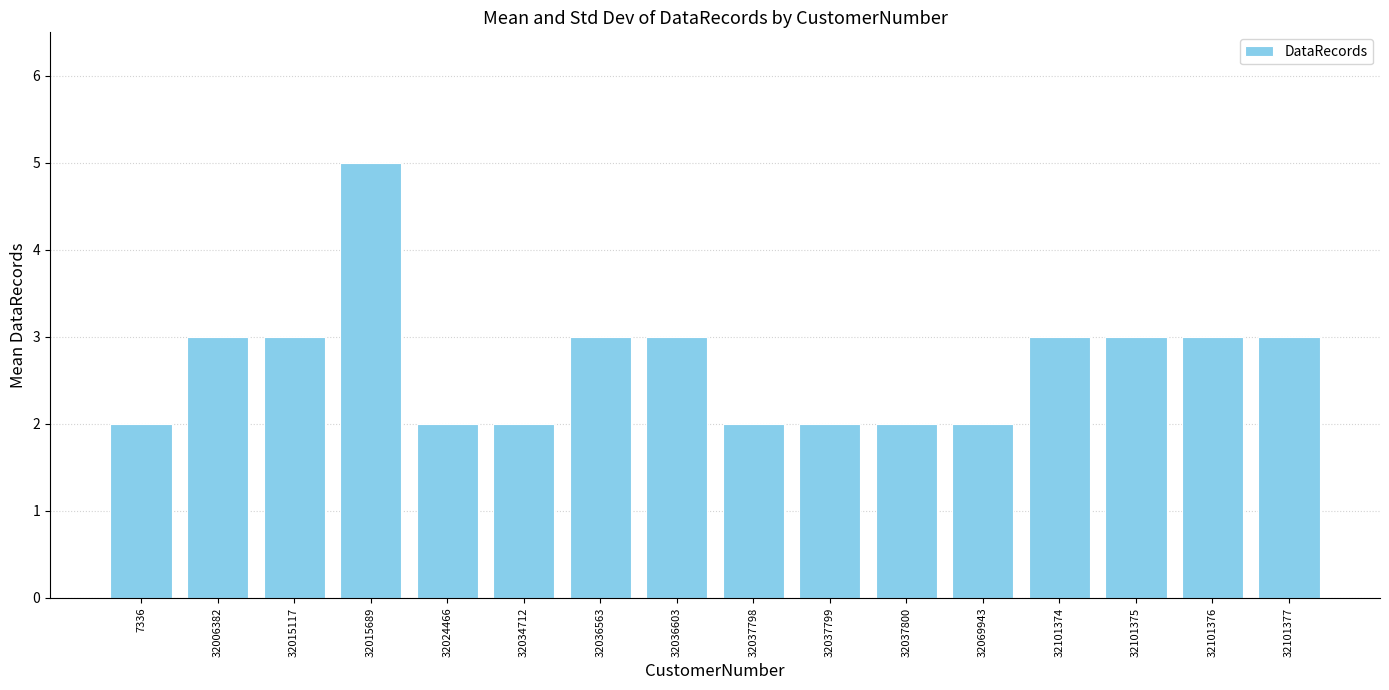

What is the ratio of the value at 32024466 to the value at 32036603?

0.7